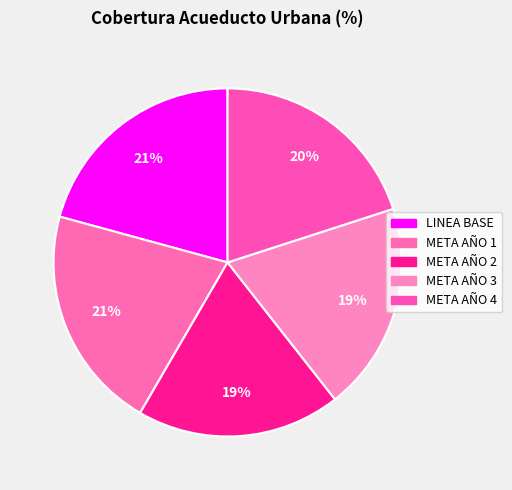

Which category has the biggest portion of the pie?

META AÑO 1